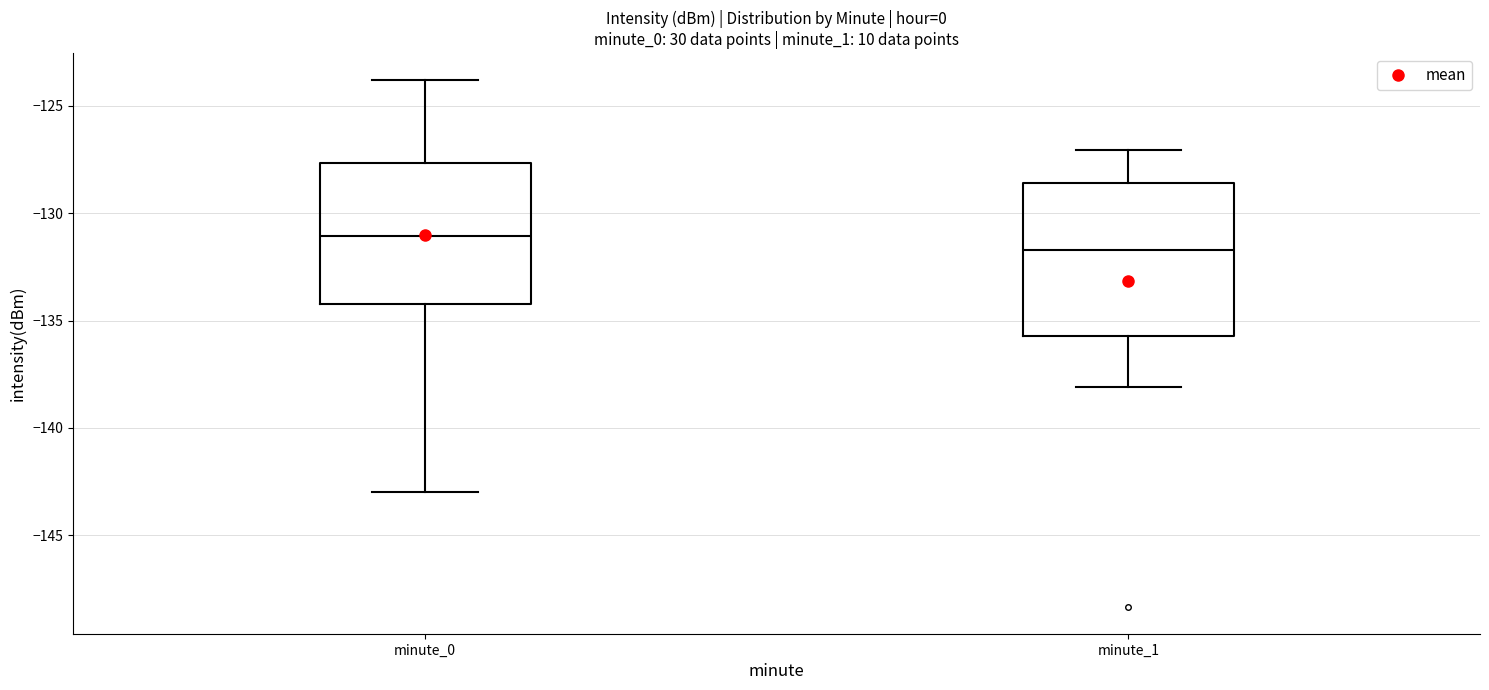

Reading left to right, transcribe this box plot: for each box, give where its median line is, the range the box spans, and where its two whiskers end, as read against the y-axis. The values are not printed on the chart, so give them approximately, as read against the axis.

minute_0: median -131.0, box -134.0 to -127.5, whiskers -143.0 to -124.0
minute_1: median -131.5, box -135.5 to -128.5, whiskers -138.0 to -127.0